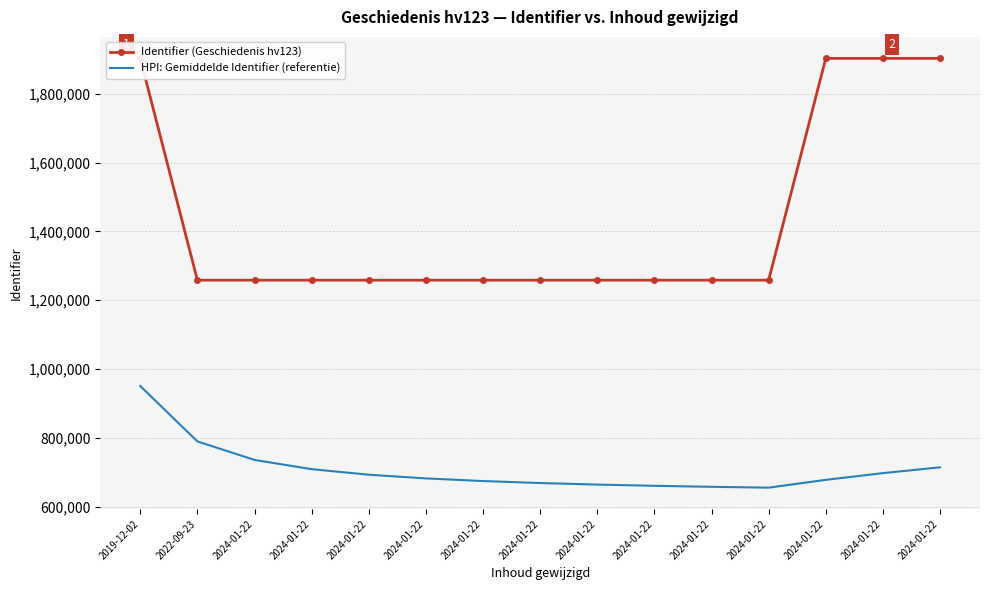

At which label does HPI: Gemiddelde Identifier (referentie) reach its minimum?

2024-01-22